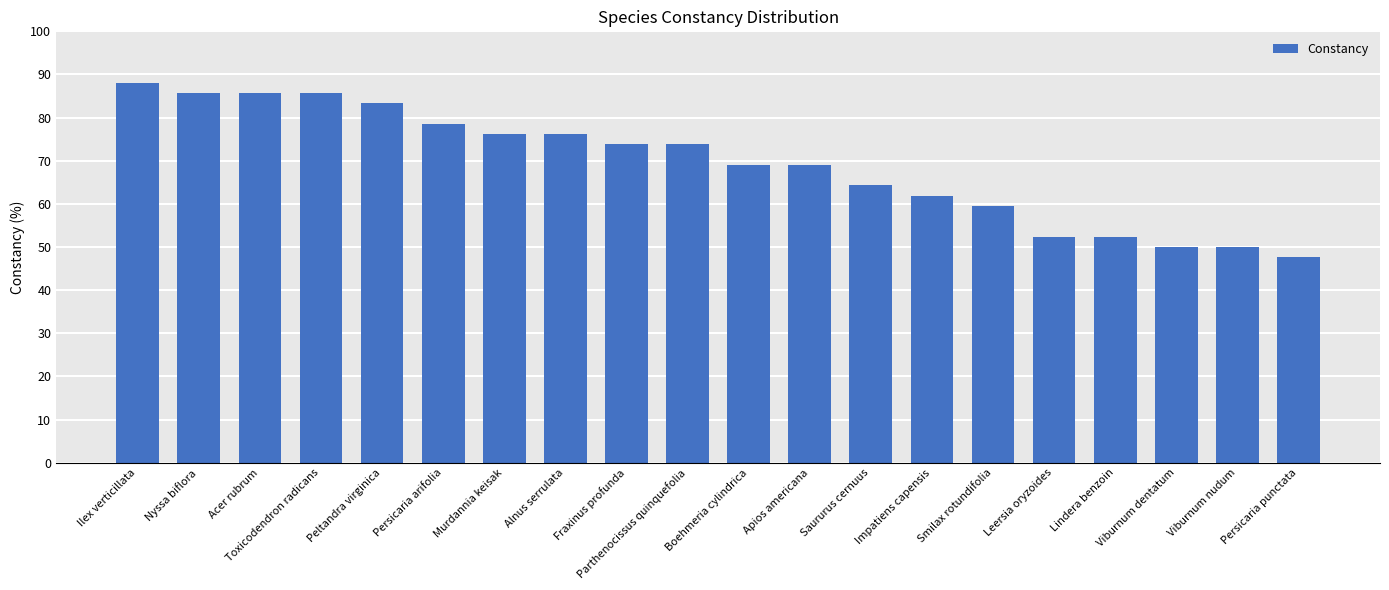

Are the bars grouped side by side (vs. stacked)?

No